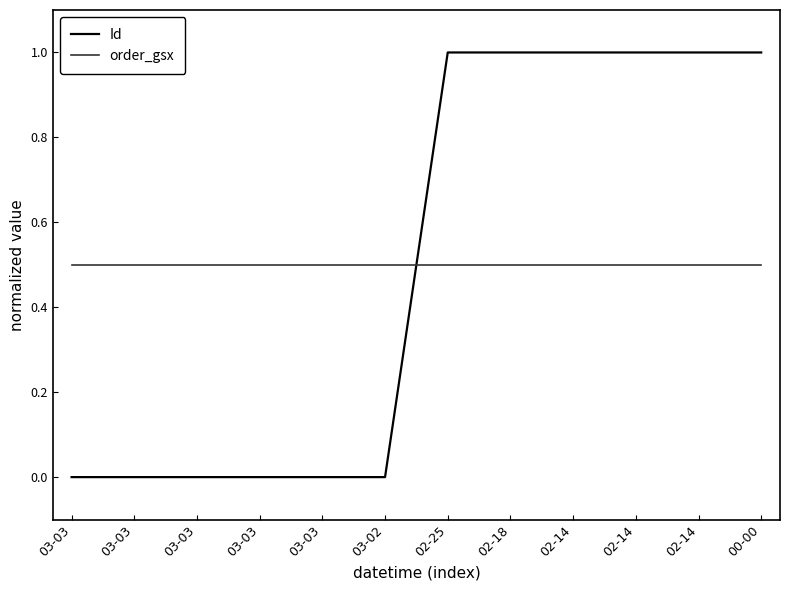

Rank the series by their maximum value, from lowest to highest.

order_gsx, Id